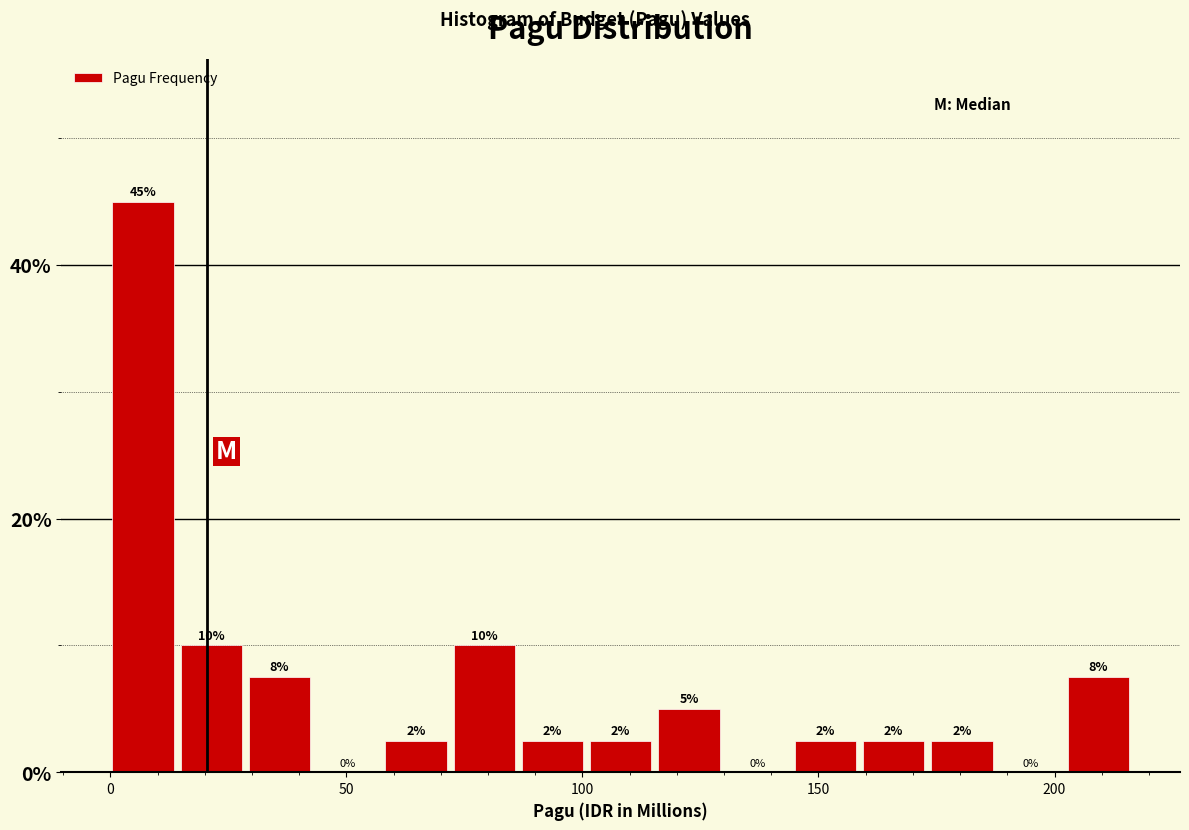

Around what value on the x-axis is the tallest bar? Give the approximate position of its centre, as read against the axis.

5